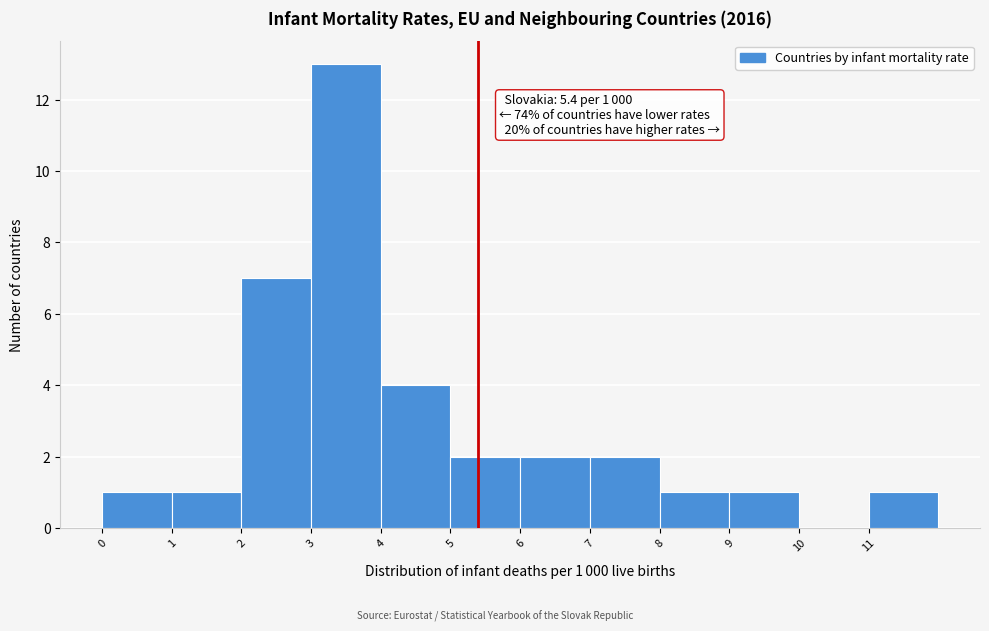

Which range on the x-axis has the tallest bar?

3 to 4